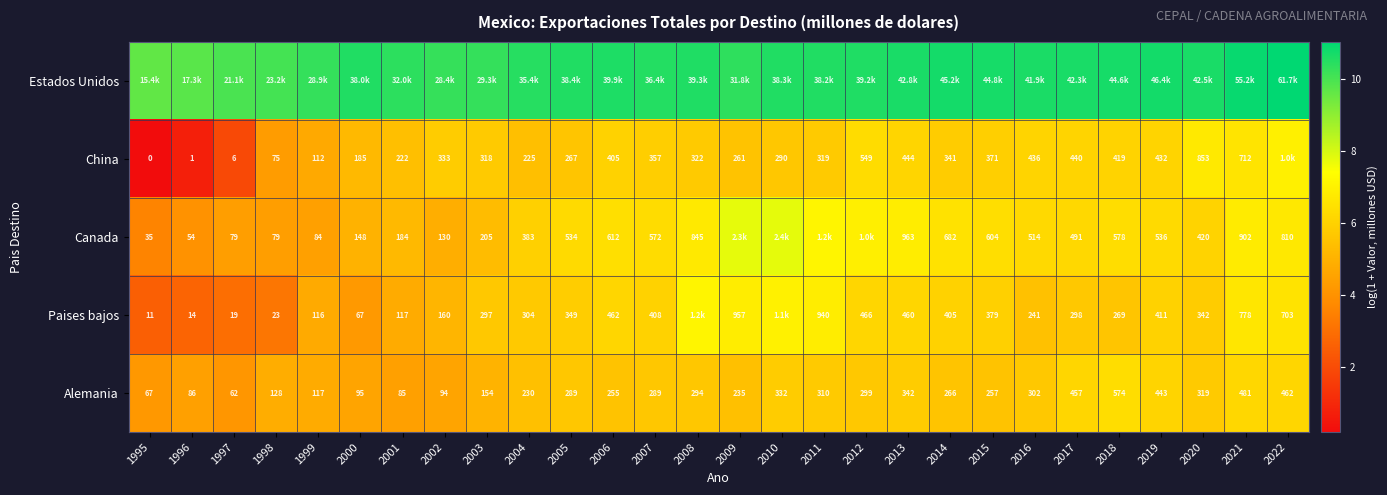

Is the value of China at 2009 greater than the value of Paises bajos at 2009?

No